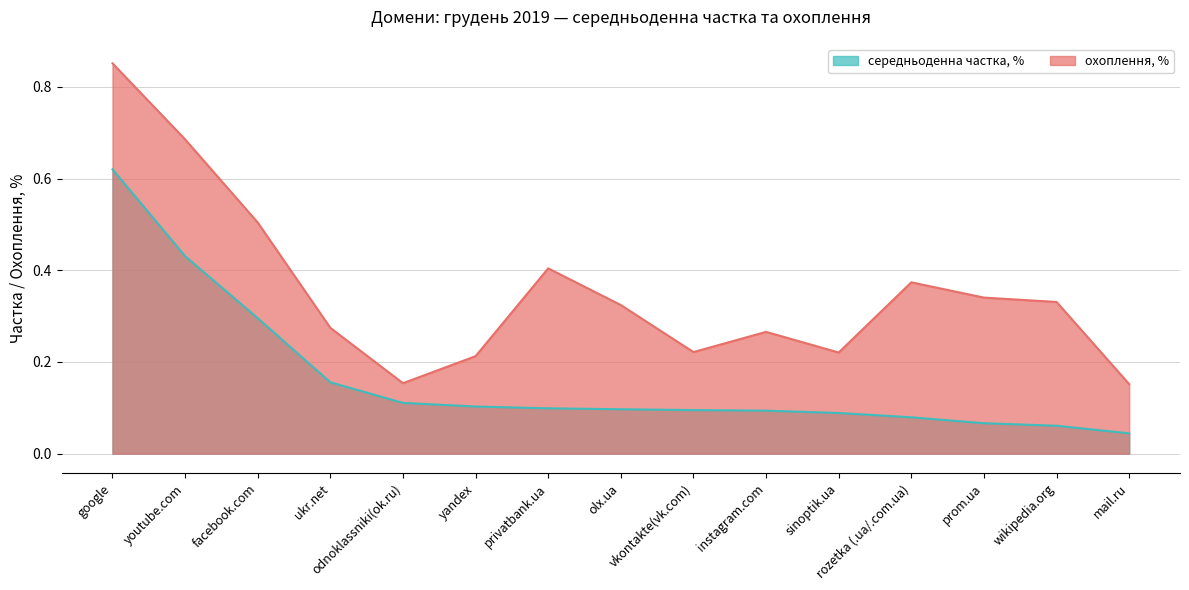

What is the minimum value for охоплення, %?

0.2